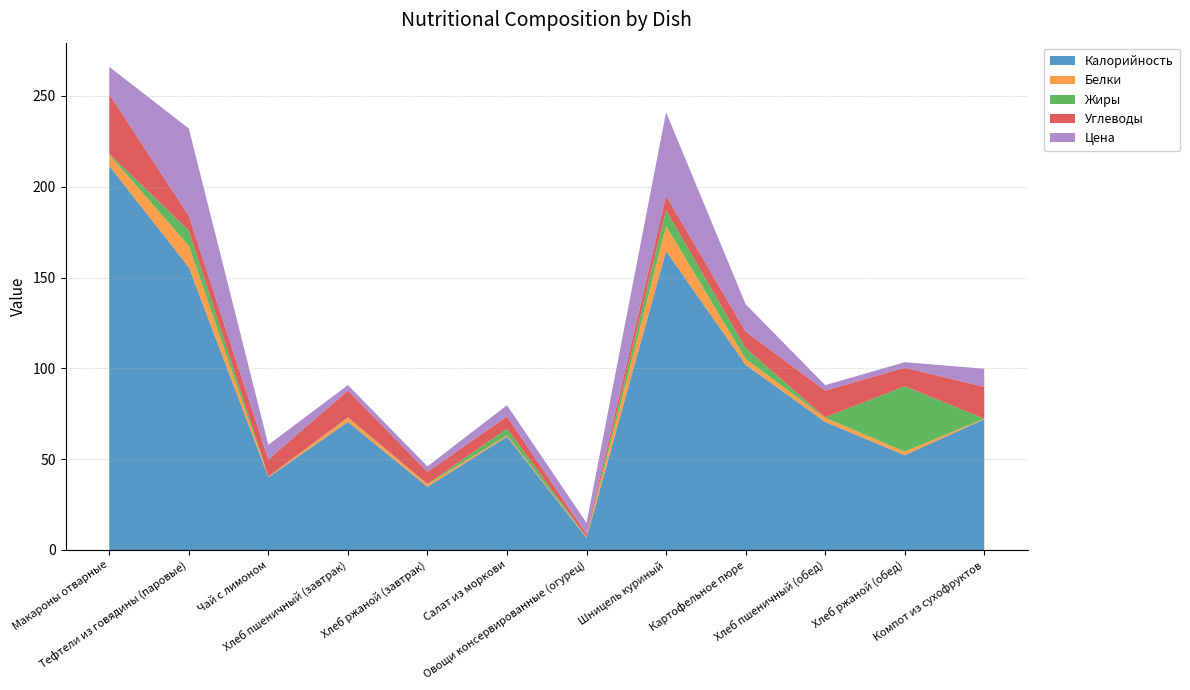

Reading left to right, extract all data points from this chart.

Калорийность: 211.5	155.7	40.0	70.5	34.8	62.4	6.6	164.6	102.0	70.5	52.2	72.0
Белки: 6.2	11.8	0.3	2.3	1.3	0.7	0.5	13.9	3.1	2.3	2.0	0.3
Жиры: 0.5	8.5	0.1	0.2	0.2	3.7	0.1	8.6	6.0	0.2	36.0	0.0
Углеводы: 32.9	8.1	9.5	14.8	6.7	6.7	1.5	8.0	9.2	14.8	10.2	17.5
Цена: 15.0	48.0	8.0	3.0	3.0	6.2	6.2	46.0	15.0	3.0	3.0	10.0